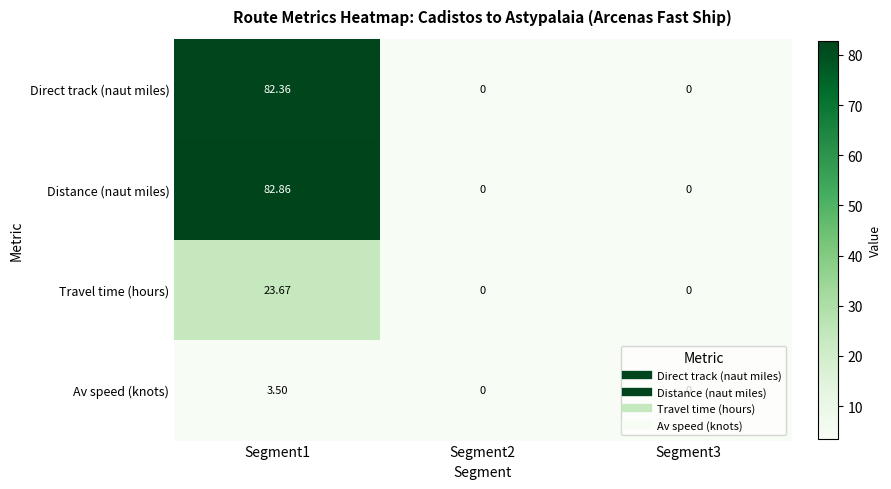

Rank the series by their maximum value, from highest to lowest.

Distance (naut miles), Direct track (naut miles), Travel time (hours), Av speed (knots)